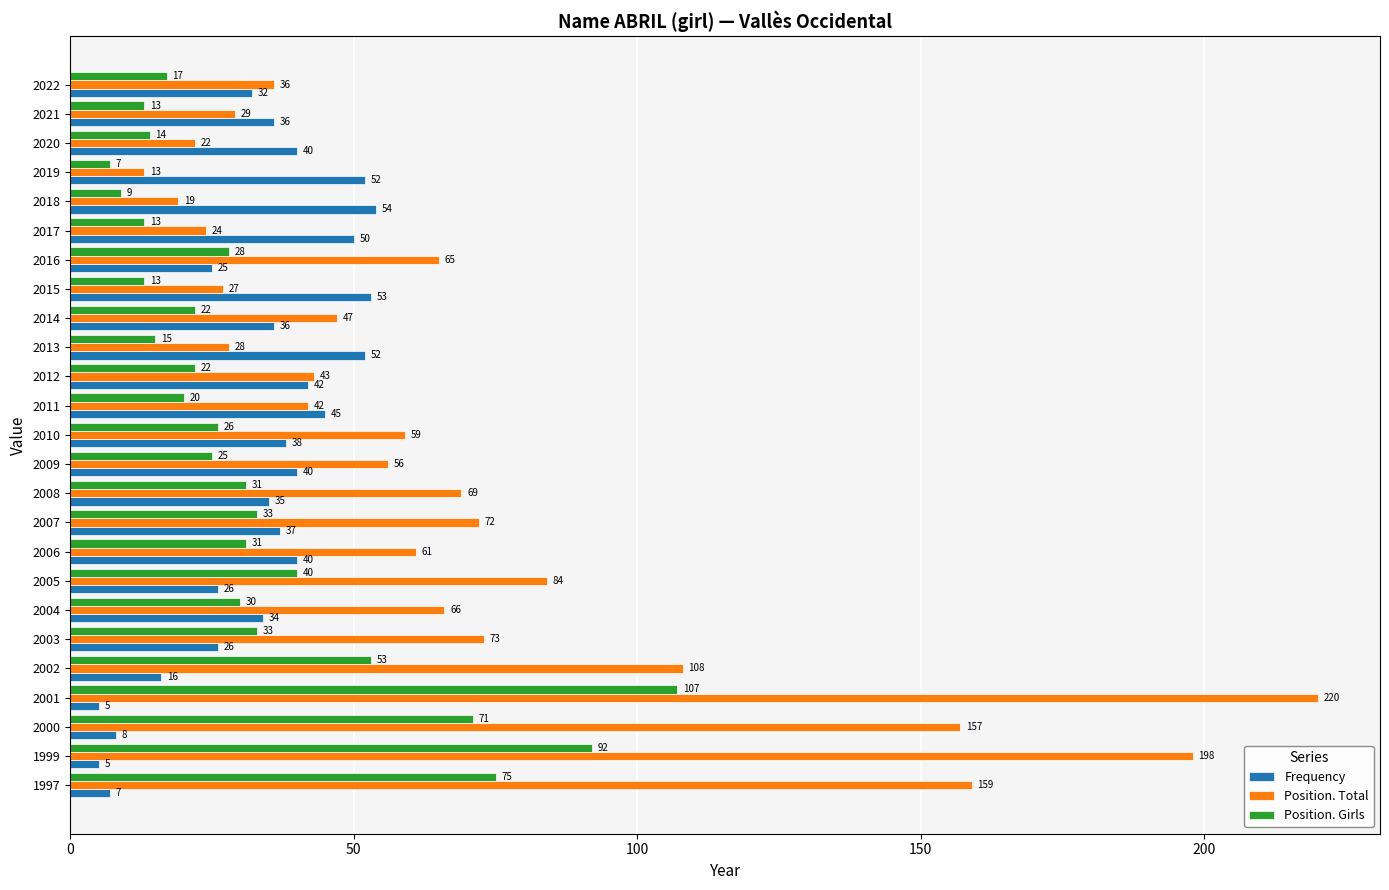

Which series has the largest total across all categories?

Position. Total